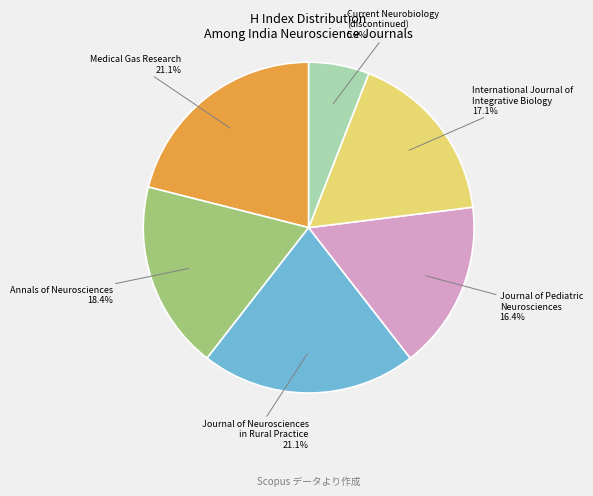

Is there a majority slice in this chart?

No